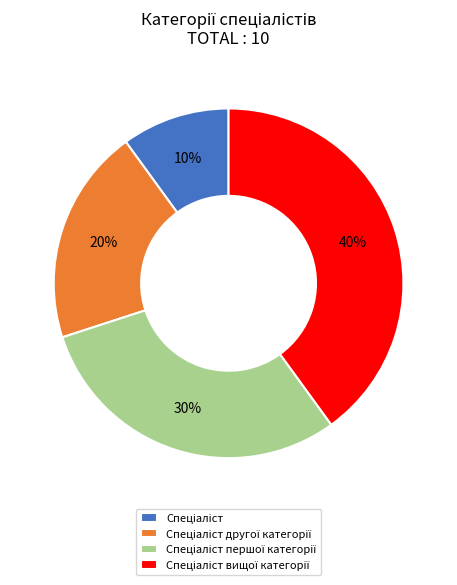

To the nearest percent, what is the average slice percentage?

25%